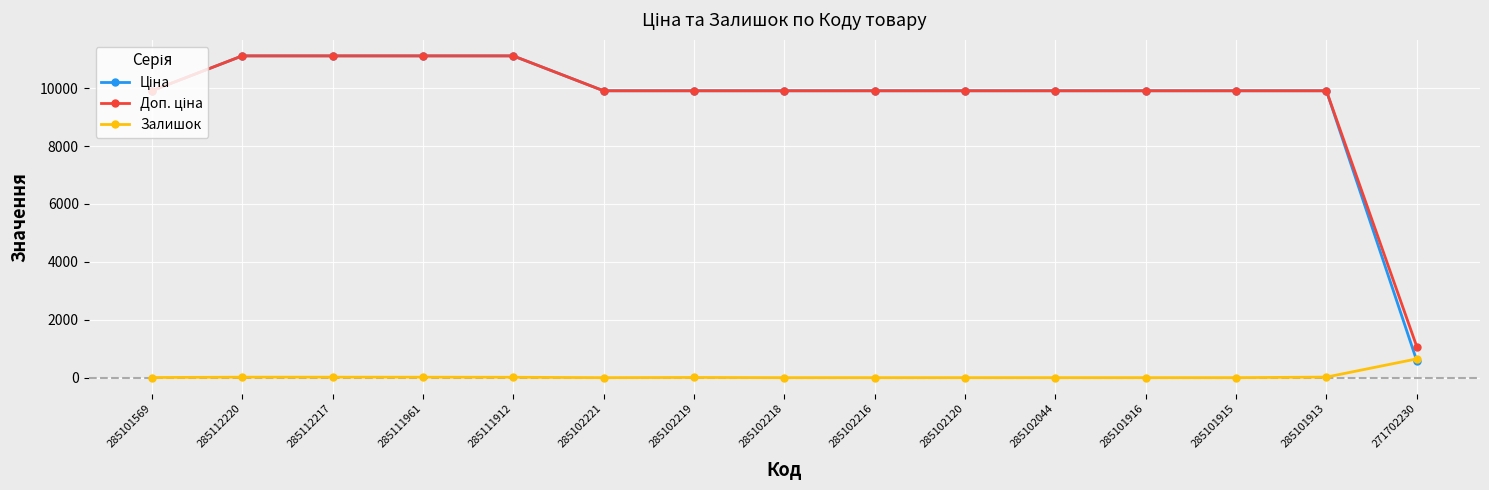

True or false: Залишок has a value of 1125.6 at 271702230.

False